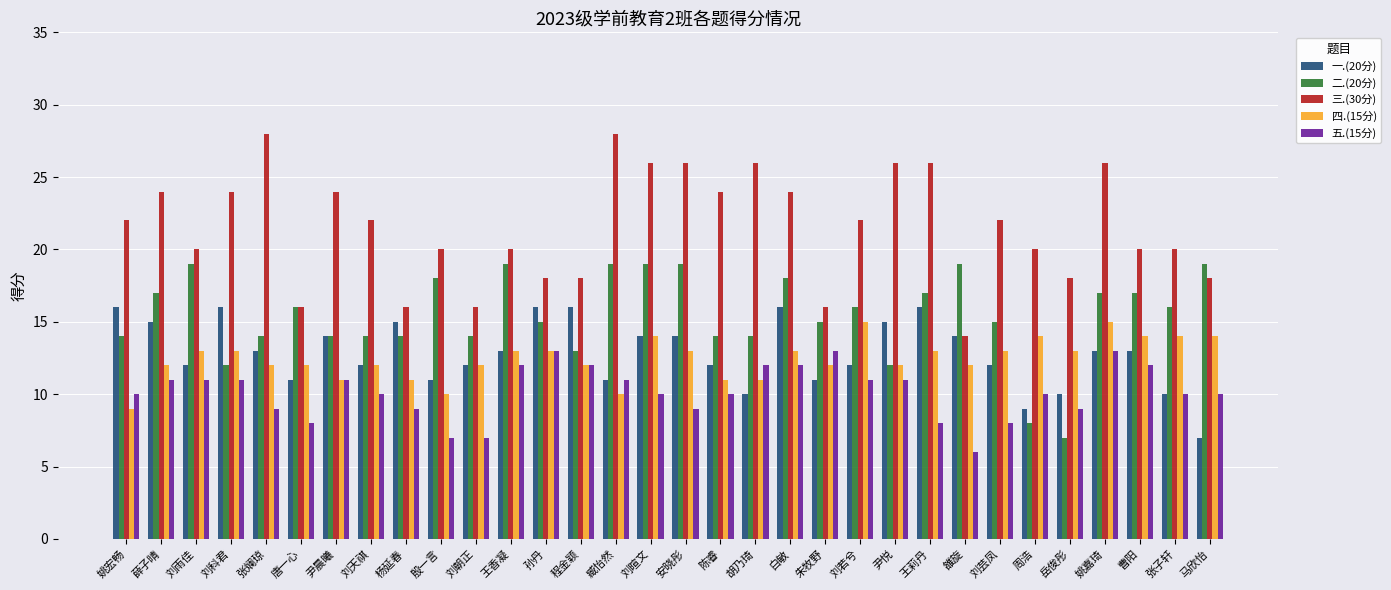

What is the difference between the highest and lowest values at 尹晨曦?

13